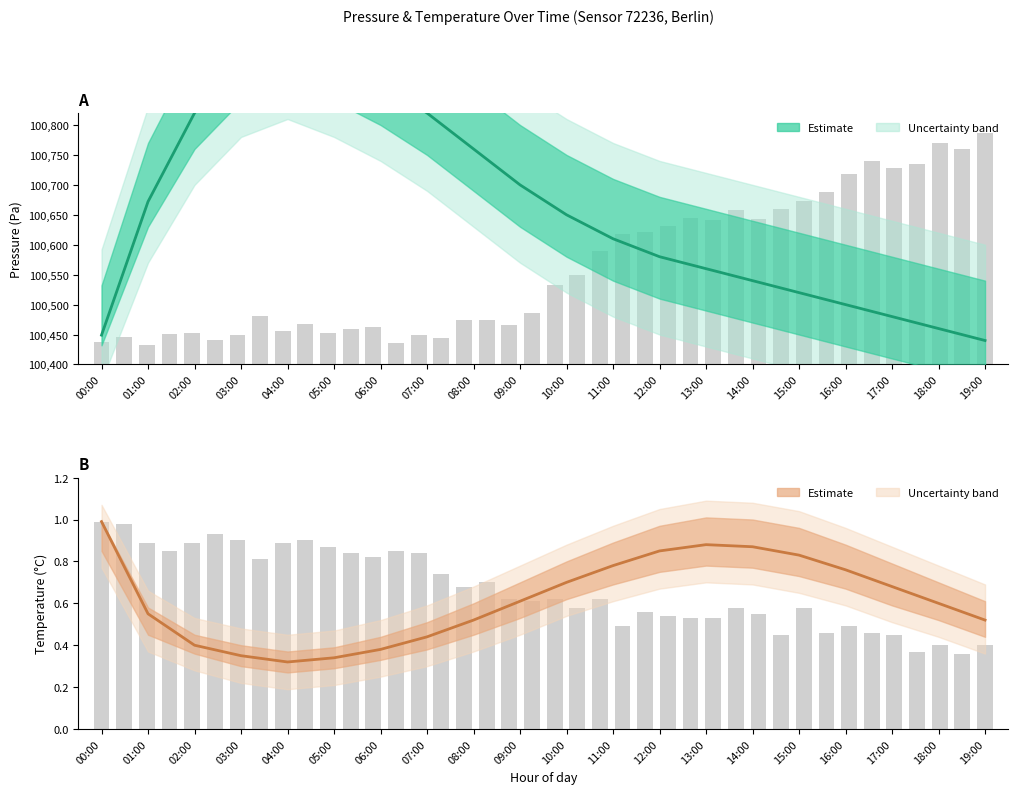

Is it true that Temperature estimate equals 0.6 at 09:00?

True